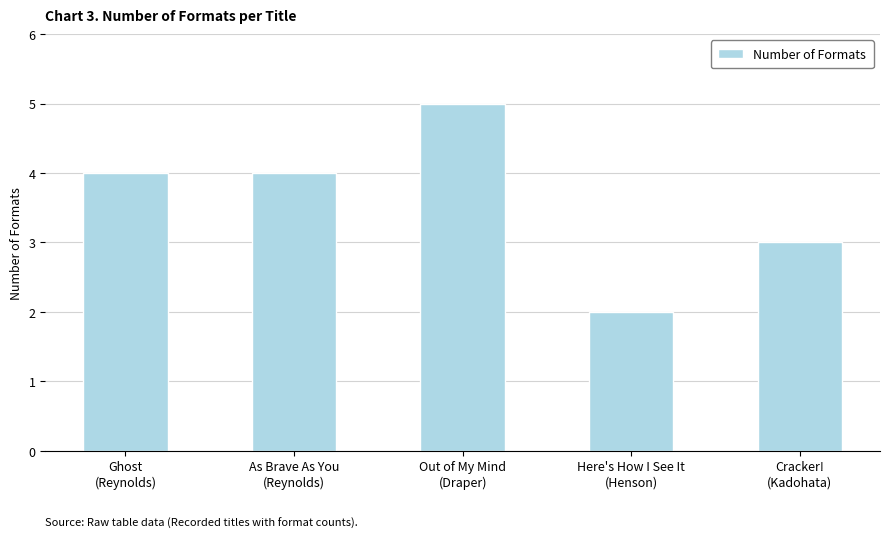

What is the difference between the values at Cracker!
(Kadohata) and As Brave As You
(Reynolds)?

1